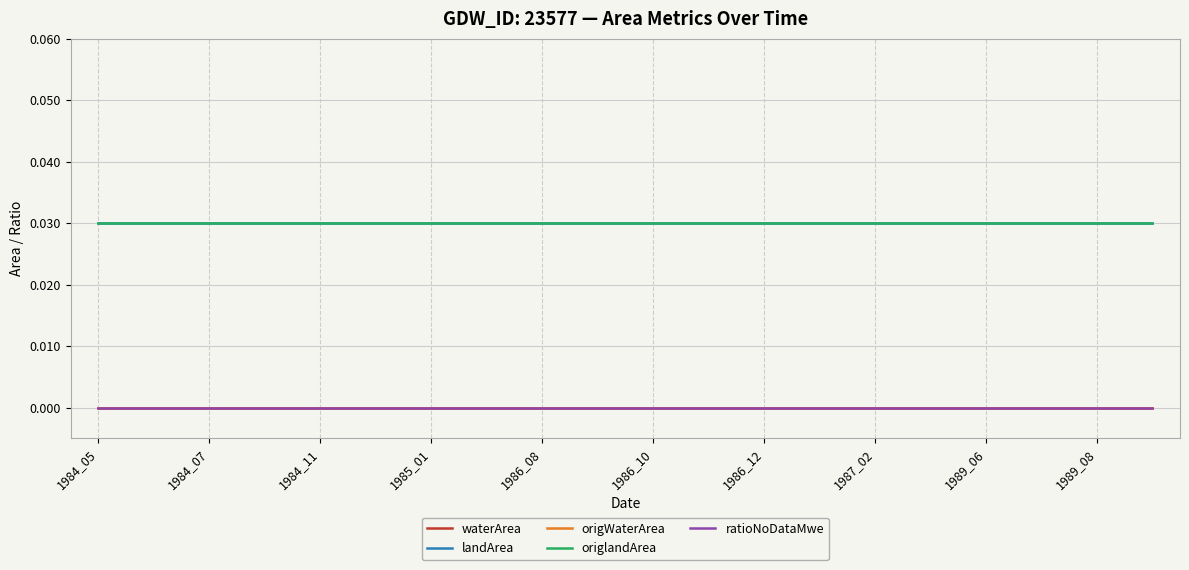

Does the chart have visible grid lines?

Yes